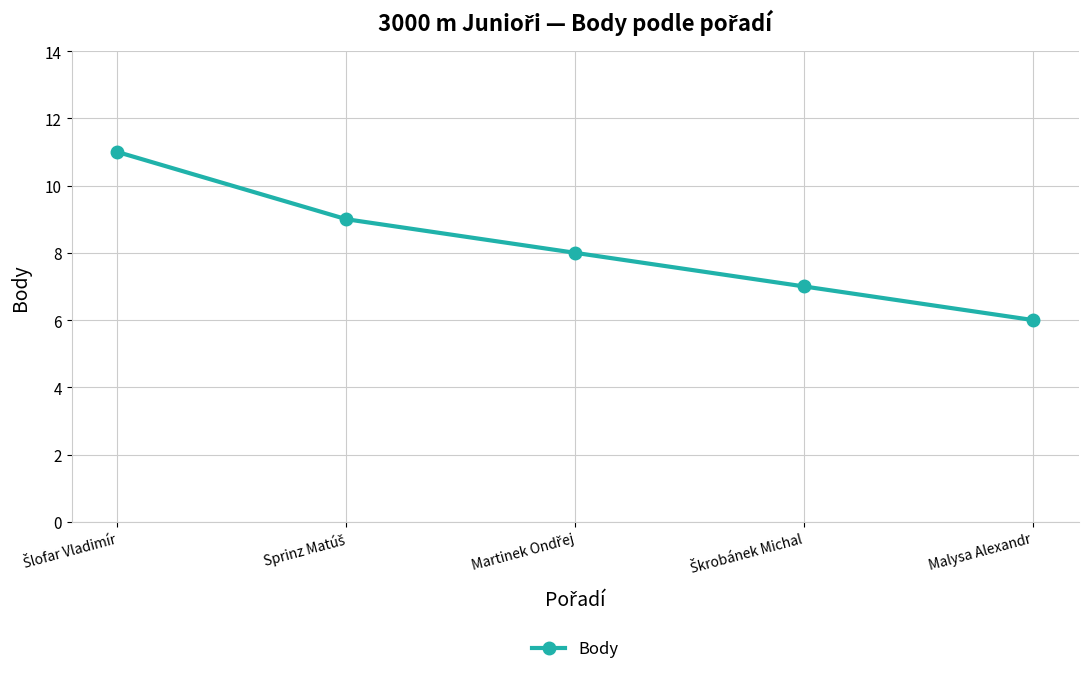

What is the approximate value at Malysa Alexandr?

6